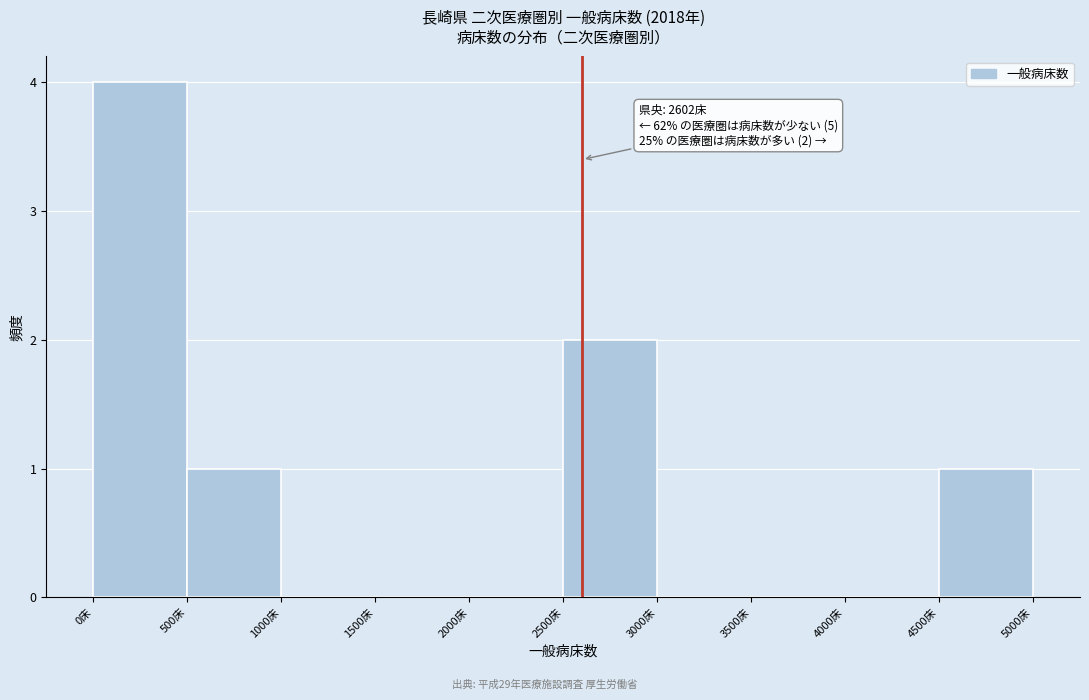

Over which range of the x-axis is the bar tallest?

0 to 500